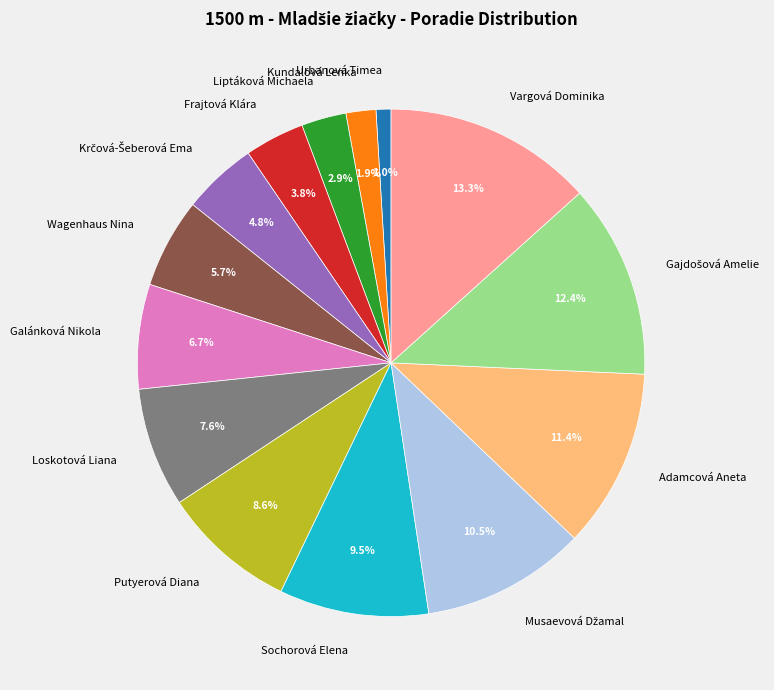

Which category has the smallest portion of the pie?

Urbanová Timea